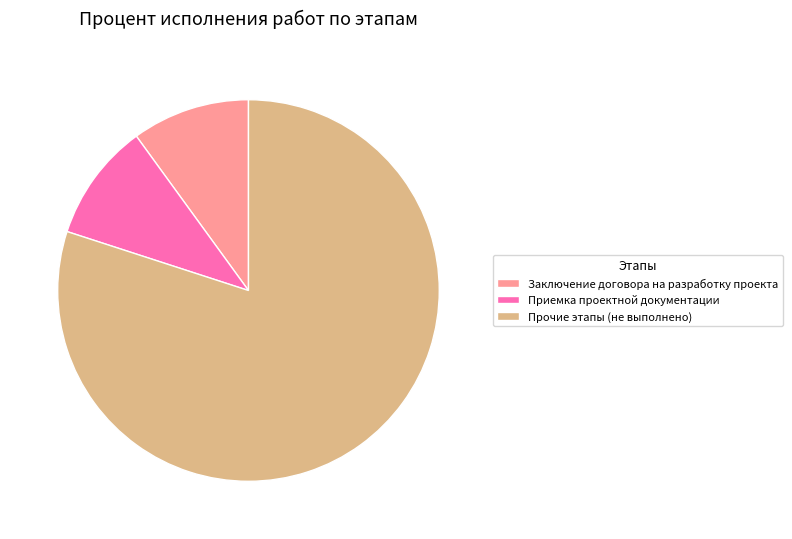

Between Прочие этапы (не выполнено) and Приемка проектной документации, which is larger?

Прочие этапы (не выполнено)